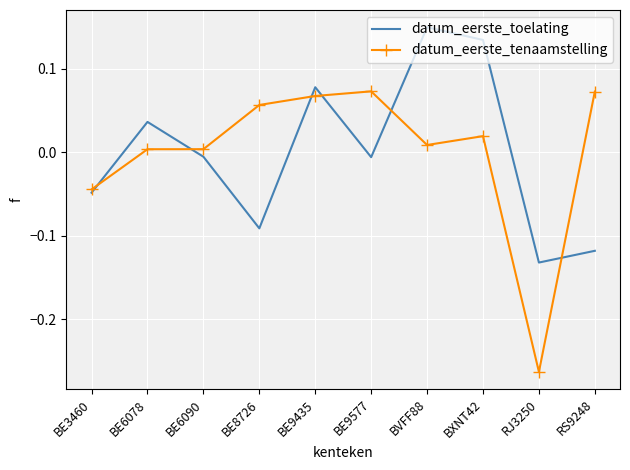

In datum_eerste_toelating, how many points are higher than both neighbors (excluding endpoints)?

3